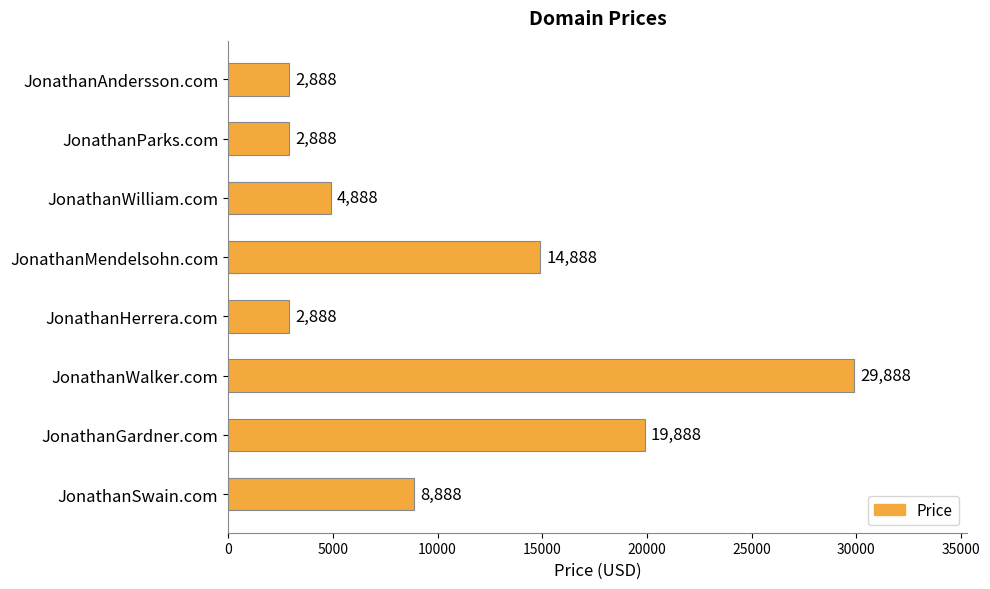

What is the average value?

10888